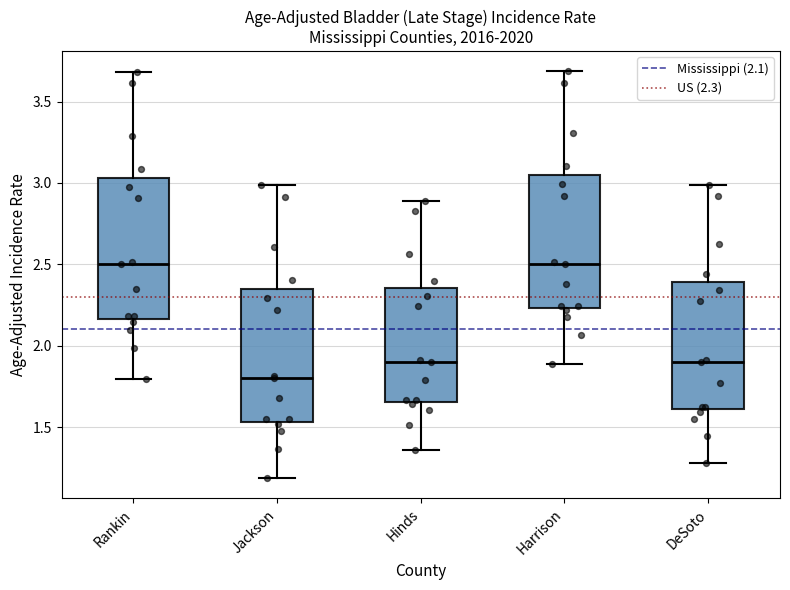

Reading left to right, transcribe this box plot: for each box, give where its median line is, the range the box spans, and where its two whiskers end, as read against the y-axis. The values are not printed on the chart, so give them approximately, as read against the axis.

Rankin: median 2.50, box 2.15 to 3.05, whiskers 1.80 to 3.70
Jackson: median 1.80, box 1.55 to 2.35, whiskers 1.20 to 3.00
Hinds: median 1.90, box 1.65 to 2.35, whiskers 1.35 to 2.90
Harrison: median 2.50, box 2.25 to 3.05, whiskers 1.90 to 3.70
DeSoto: median 1.90, box 1.60 to 2.40, whiskers 1.30 to 3.00